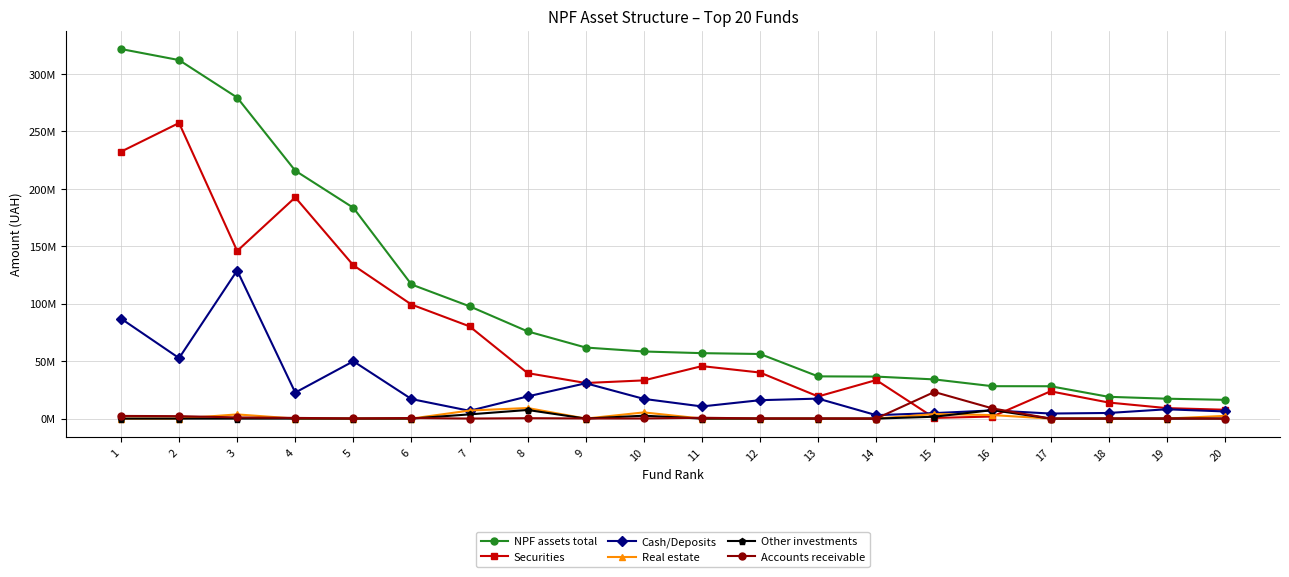

Is this an area chart (filled region under the line)?

No